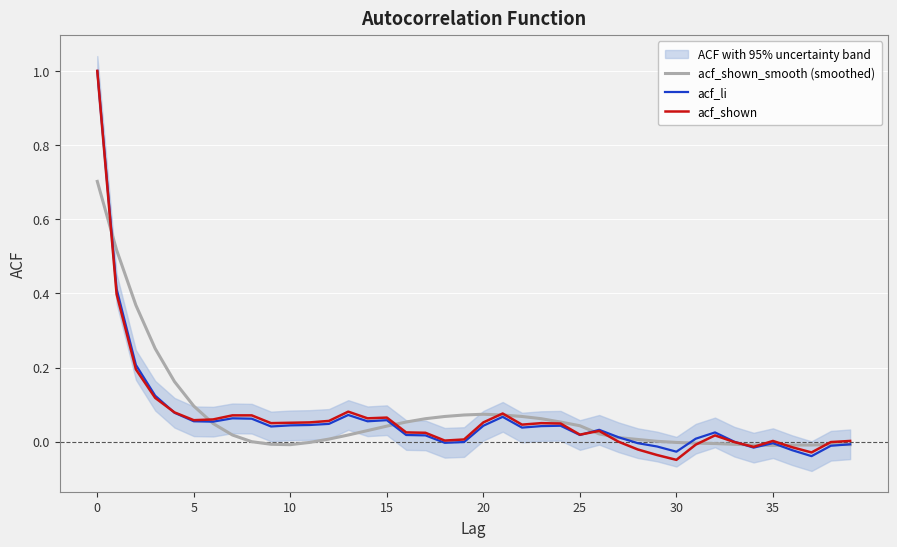

What is the difference between the second highest and minimum values in the acf_shown_smooth (smoothed) series?

0.5